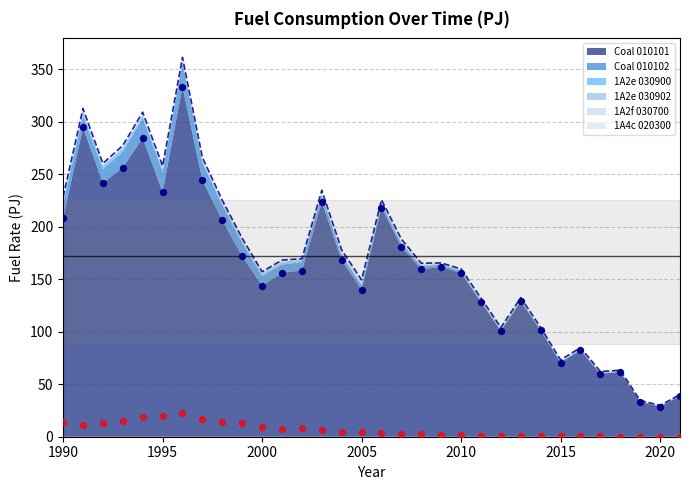

Which series has the largest Y range (max minus min)?

Coal 010101